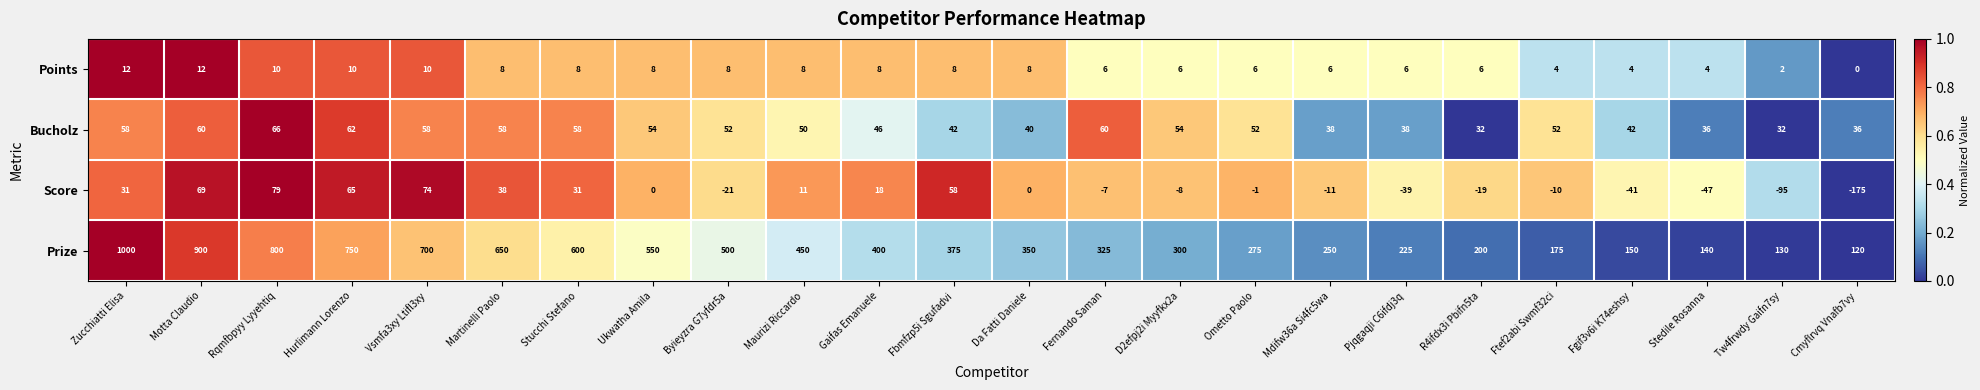

What is the sum of the Bucholz values at Gaifas Emanuele and Rqmfbpyy Lyyehtiq?

112